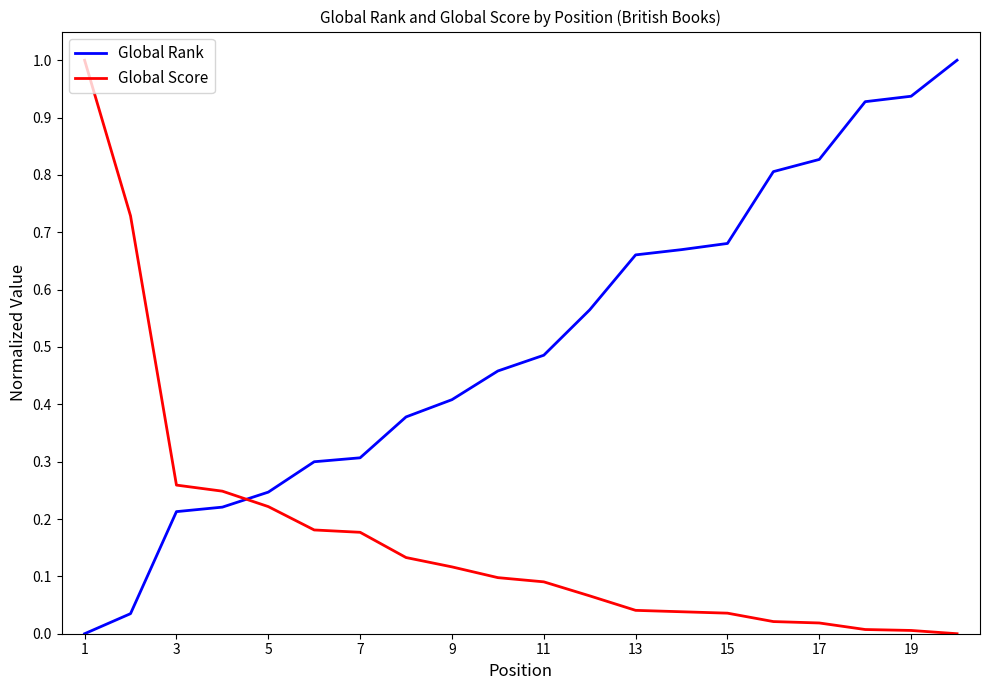

What are all the series names shown in the legend?

Global Rank, Global Score